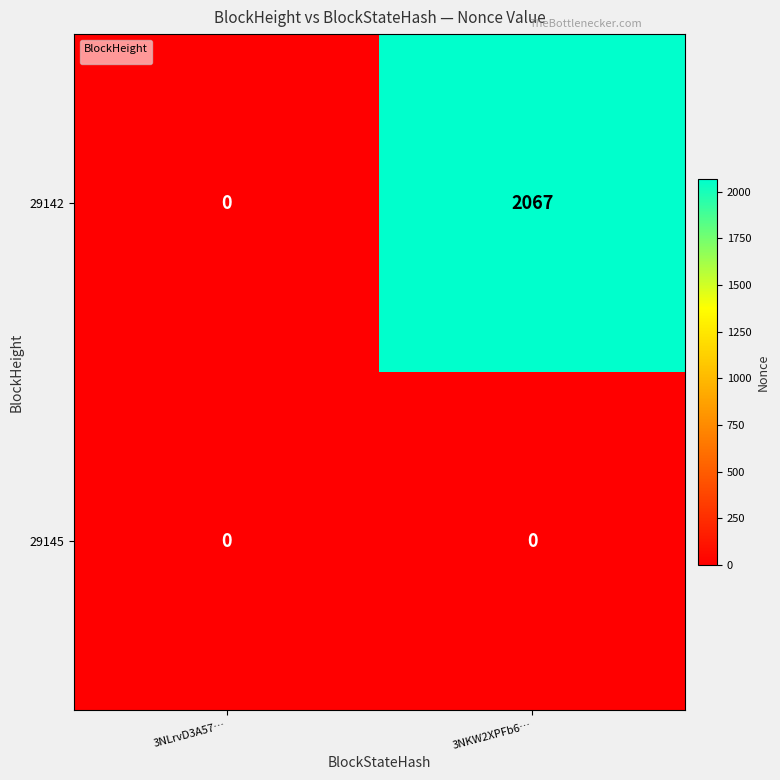

The chart shows a value of 1087 at 3NLrvD3A57…. True or false?

False